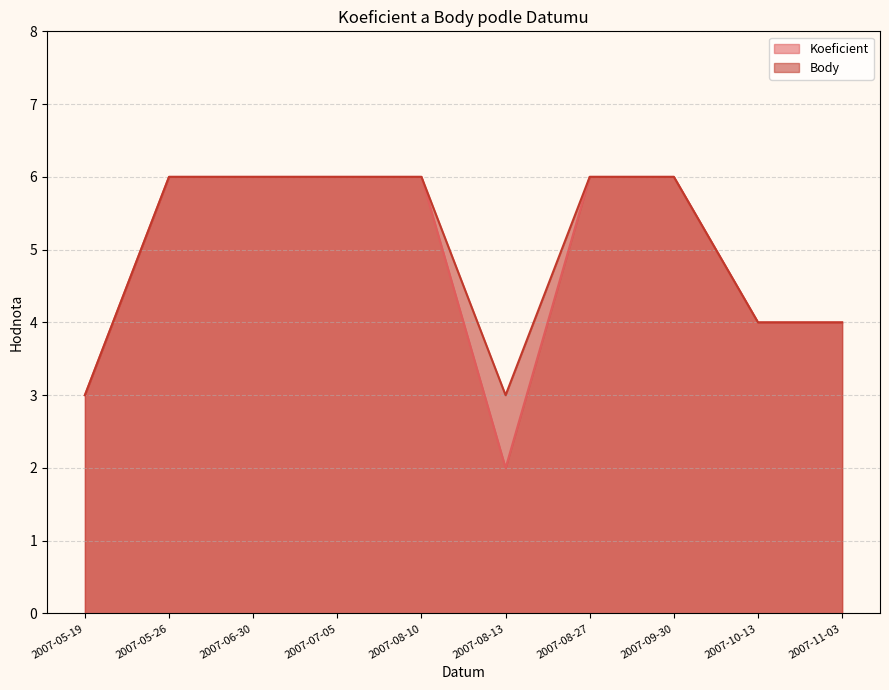

At how many categories does at least one series exceed 3?

8